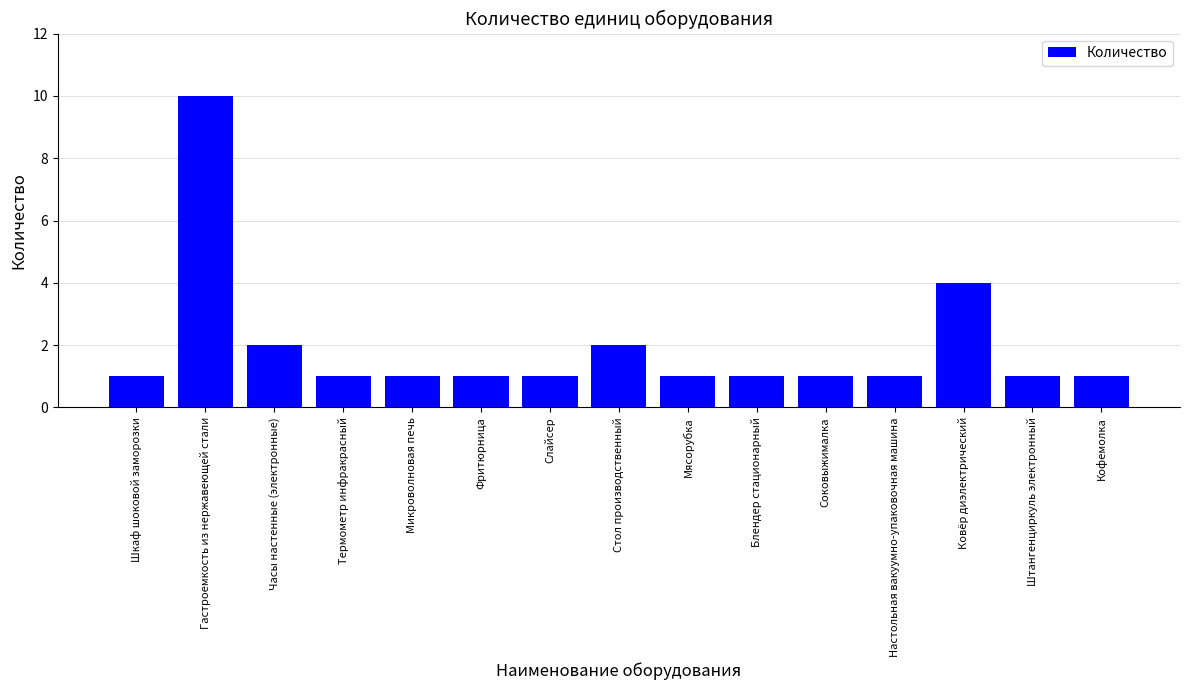

How many distinct data groups are displayed?

1